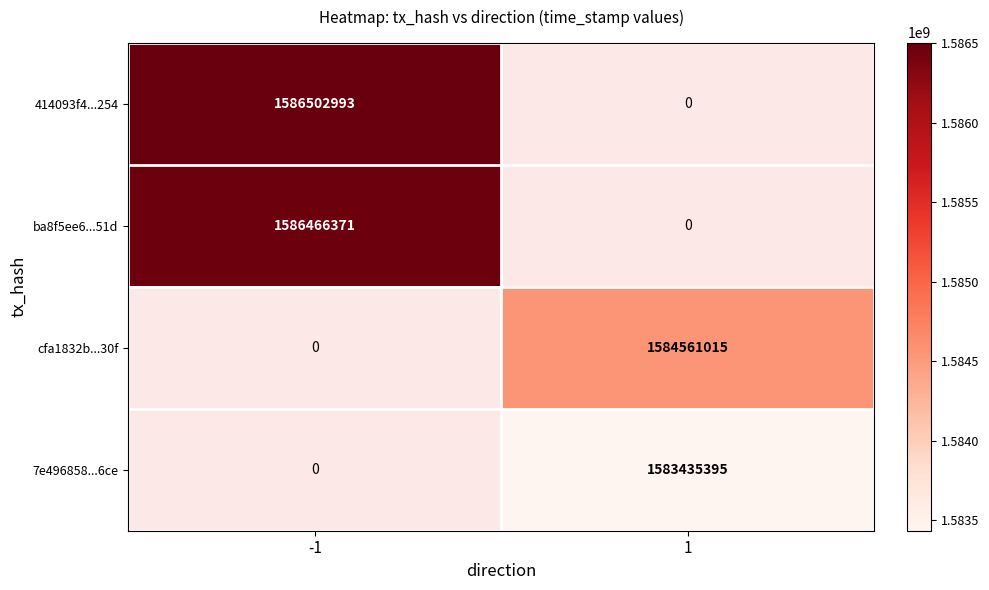

Count the number of data series in this chart.

4